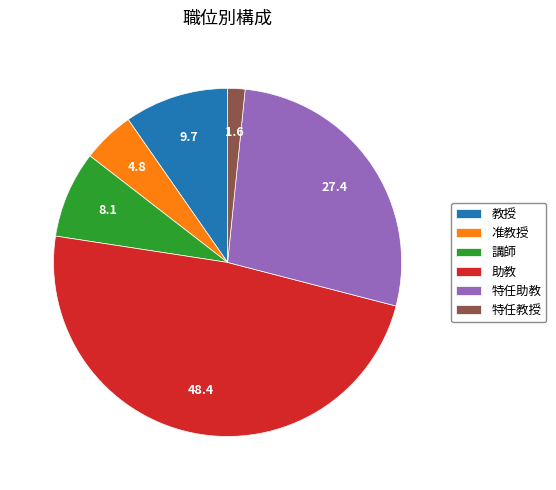

Which has a higher value, 講師 or 助教?

助教